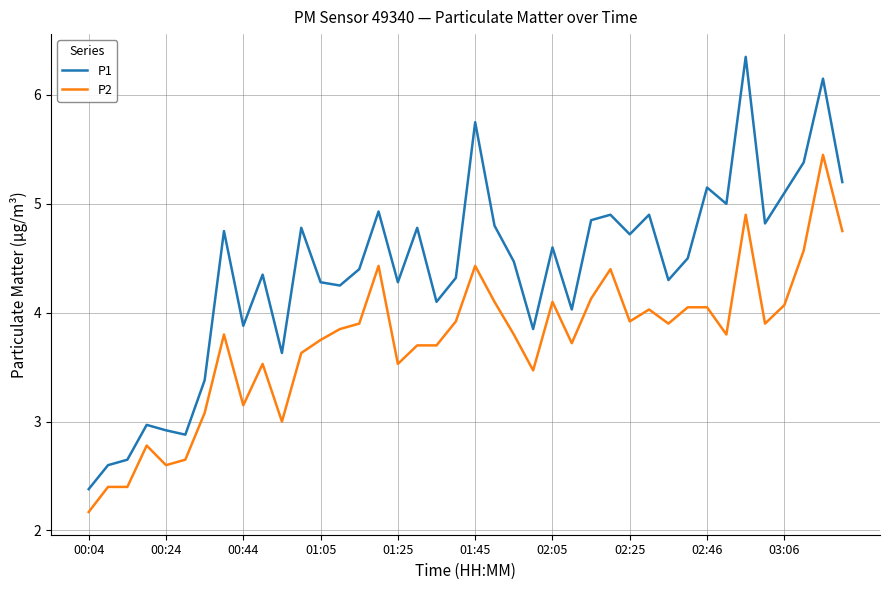

Which series has the largest total across all categories?

P1